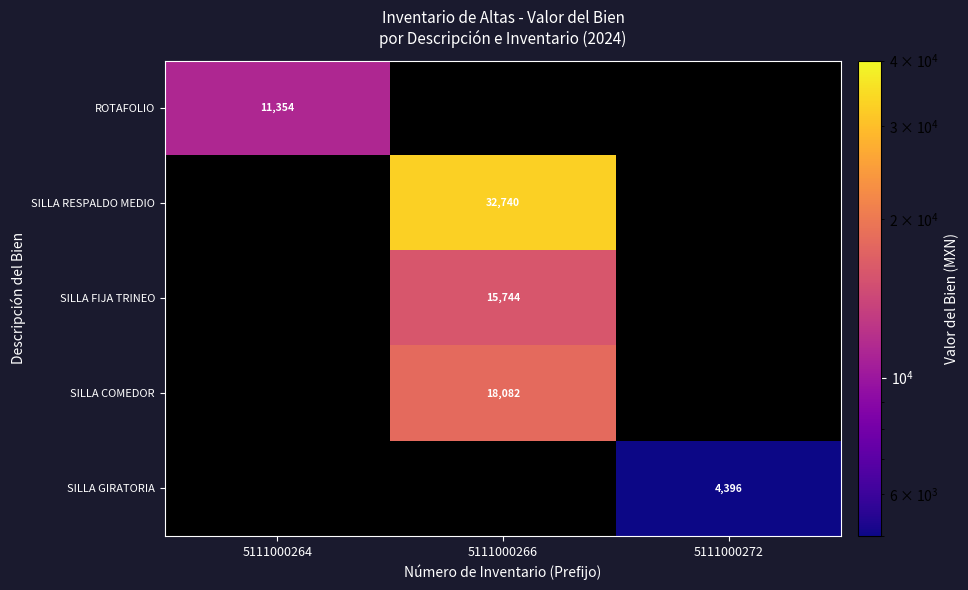

Is it true that ROTAFOLIO equals 11354.0 at 5111000264?

True